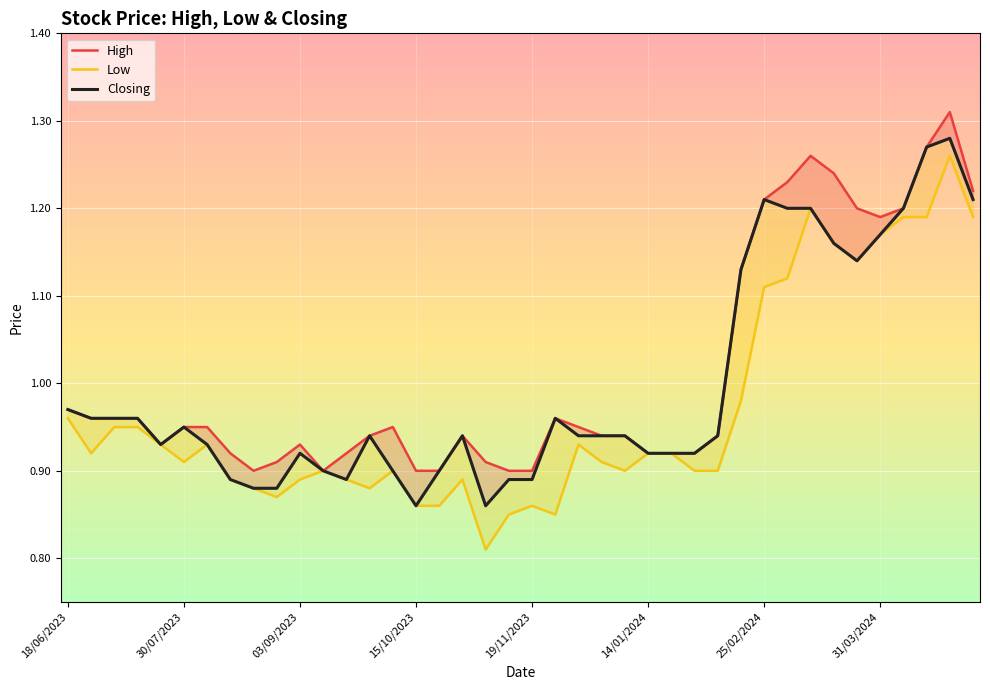

What is the total value across all series at 19?

2.6